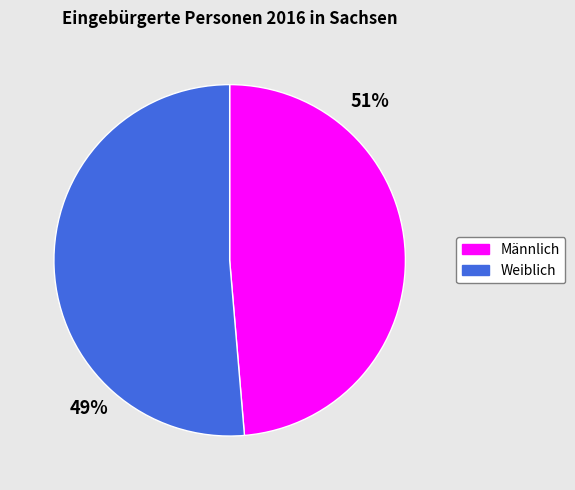

Is there a majority slice in this chart?

Yes